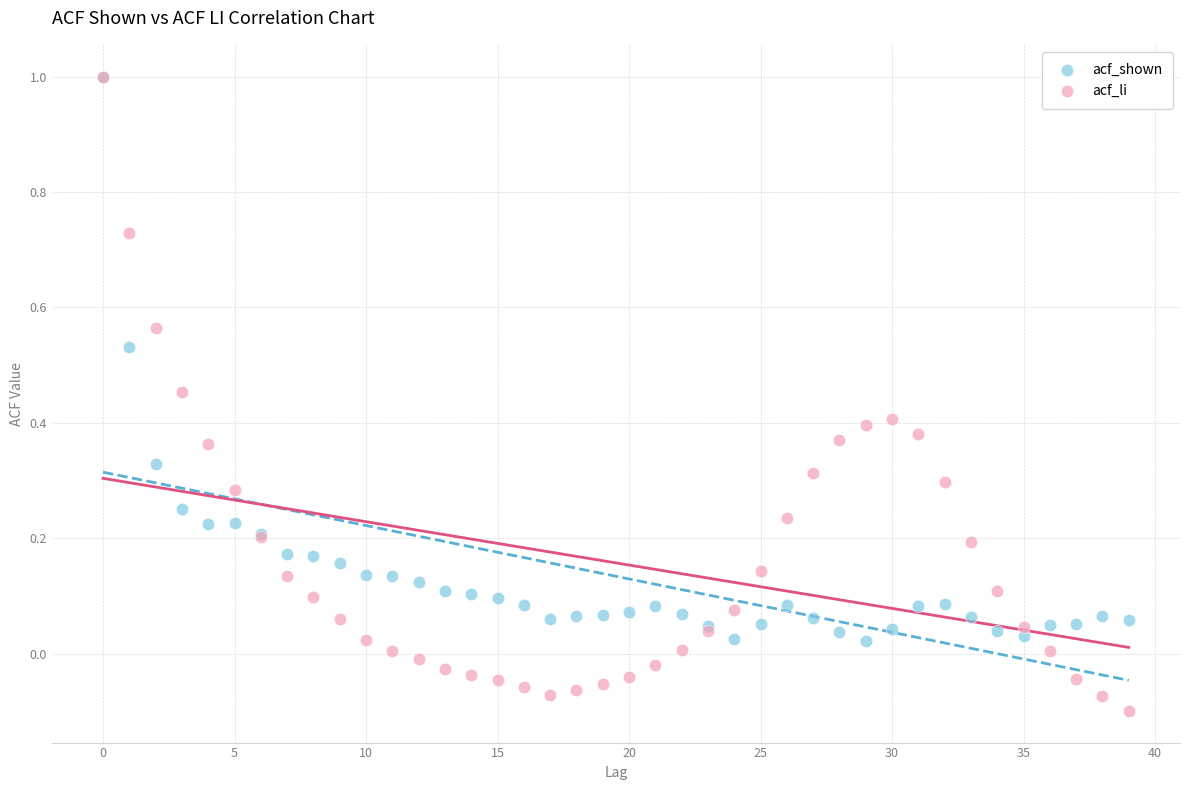

Which series has the widest spread of Y values?

acf_li